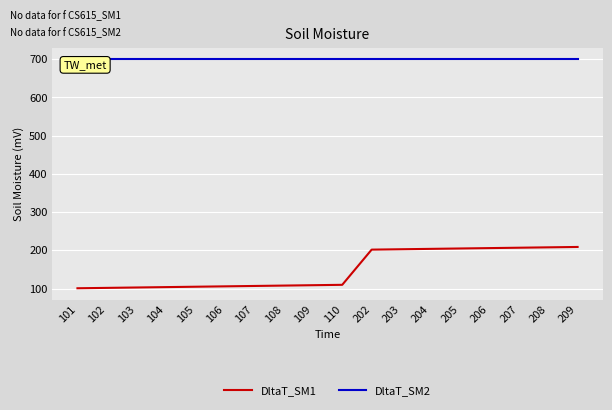

Is it true that DltaT_SM2 equals 700 at 205?

True